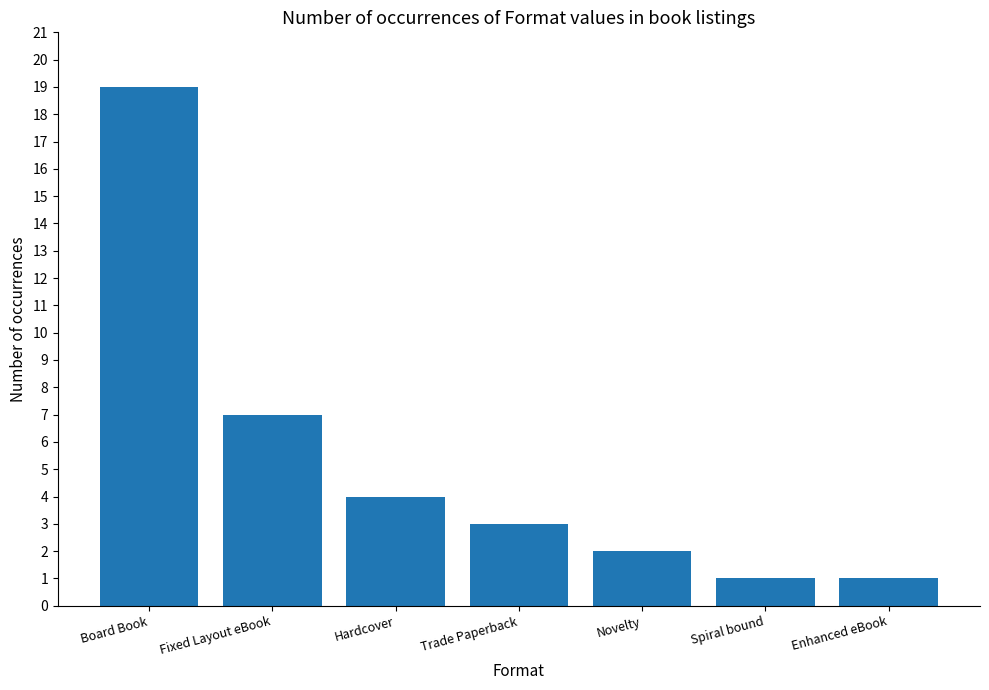

Which has a higher value, Fixed Layout eBook or Board Book?

Board Book